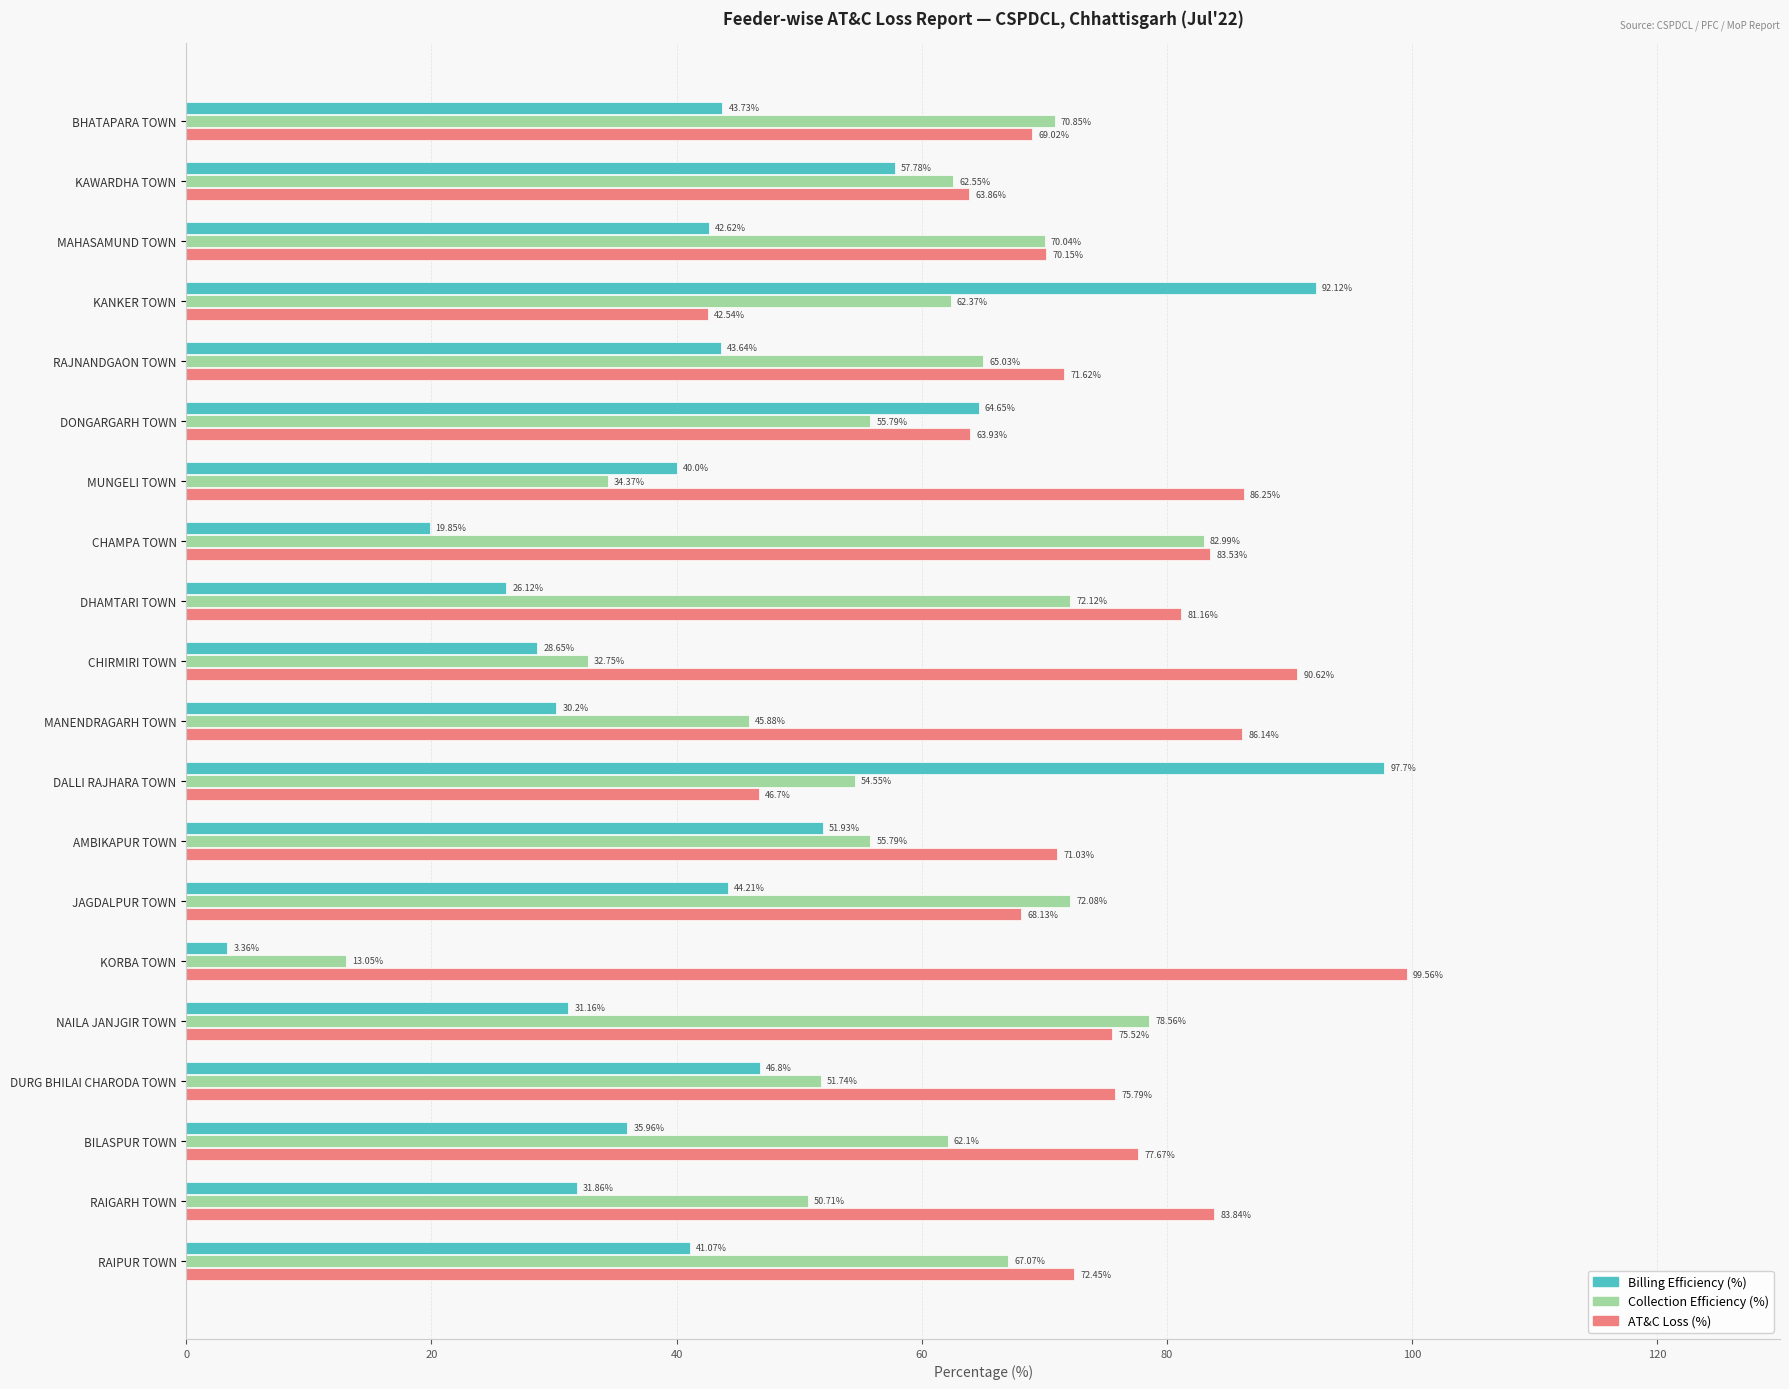

Which series has the largest total across all categories?

AT&C Loss (%)